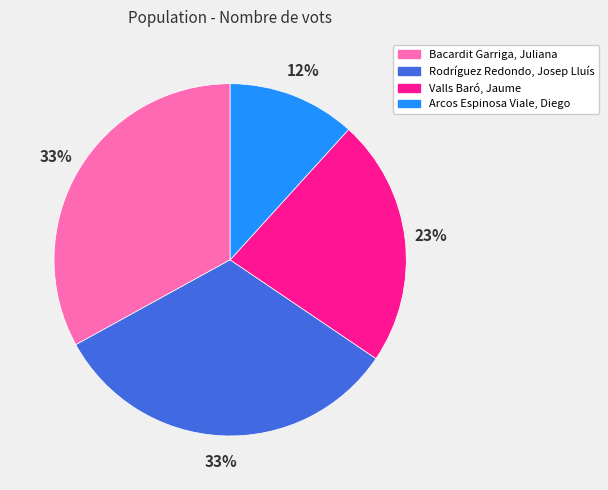

To the nearest percent, what percentage of the pie is Bacardit Garriga, Juliana?

33%